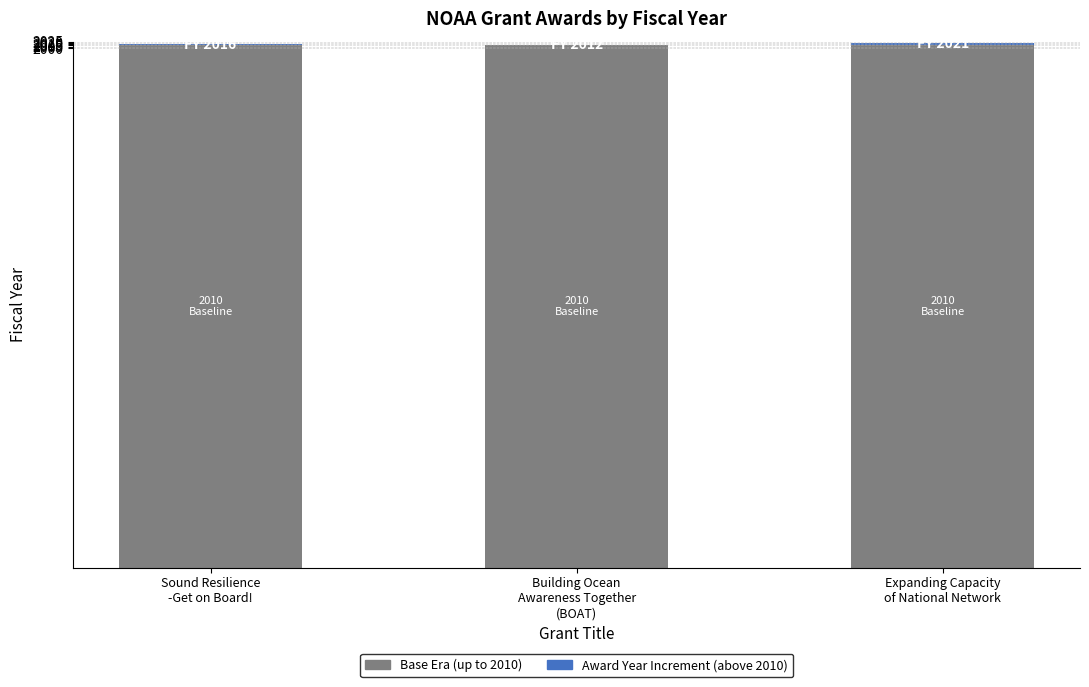

Which series has the largest total across all categories?

Base Era (up to 2010)